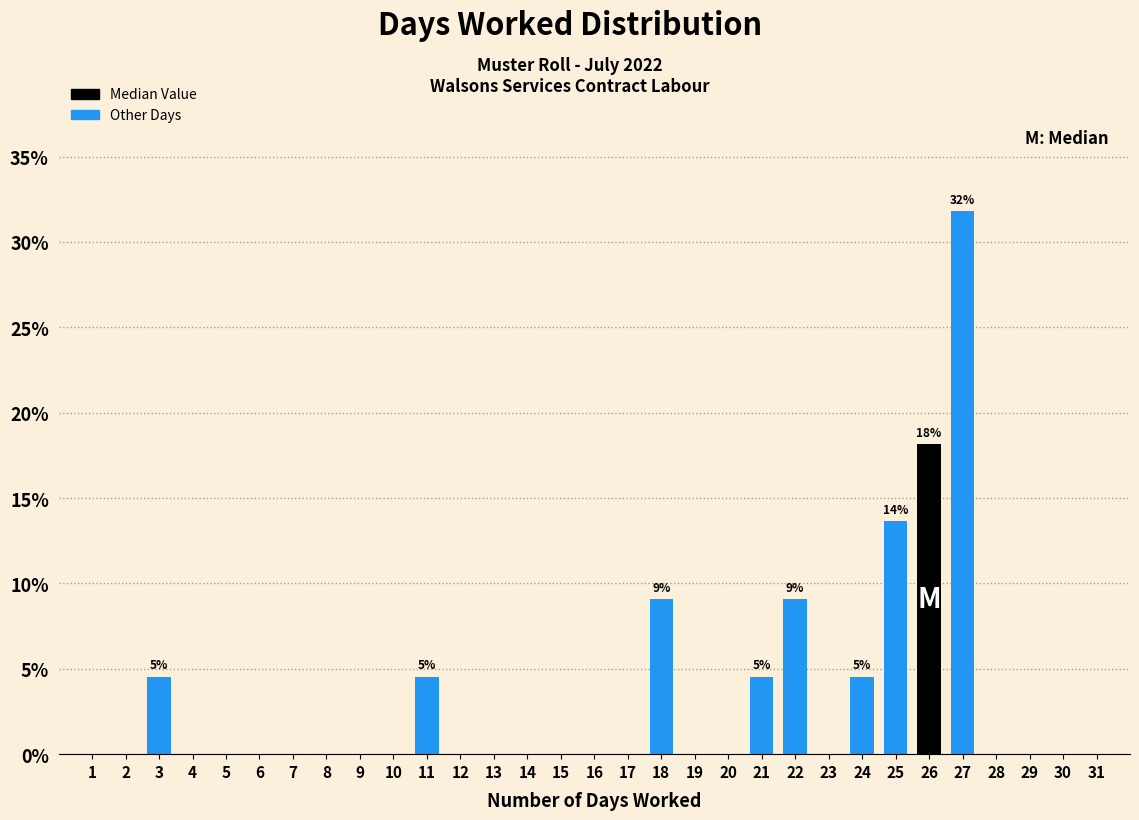

Where is the data nearest to the value 15?

25